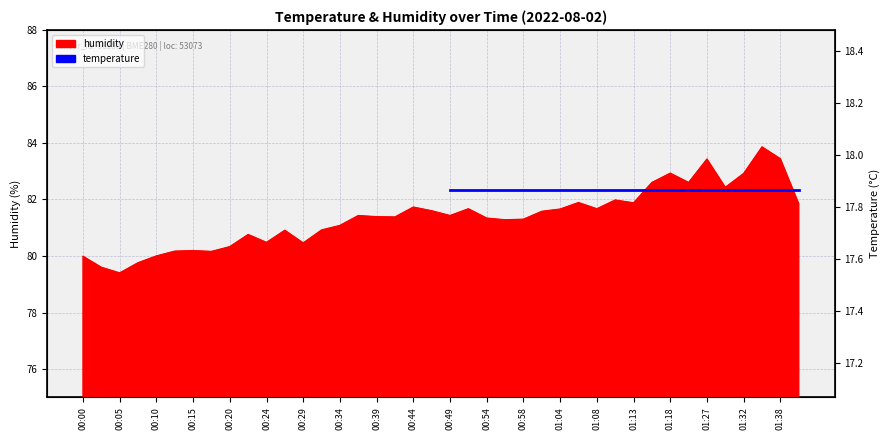

What position from the right is 00:24?

30